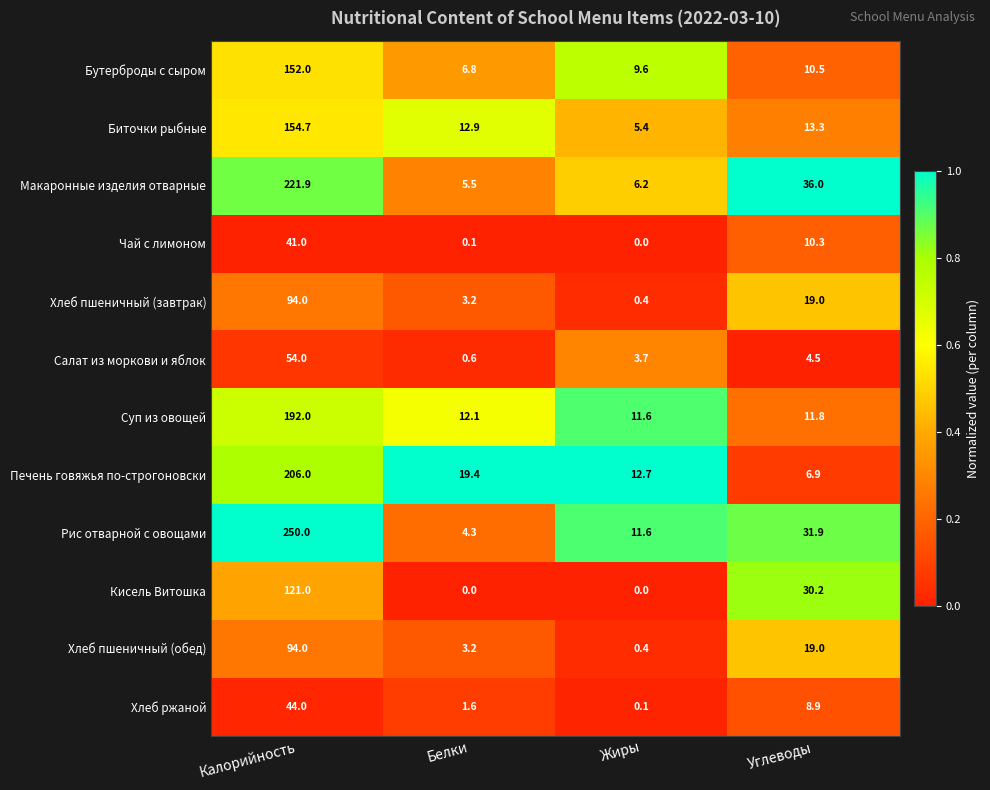

Where does the Кисель Витошка series first go above 30?

Калорийность